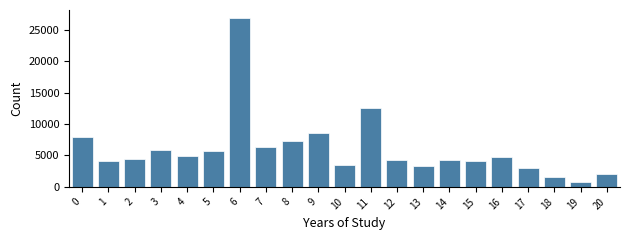

What is the difference between the maximum and minimum values?

26082